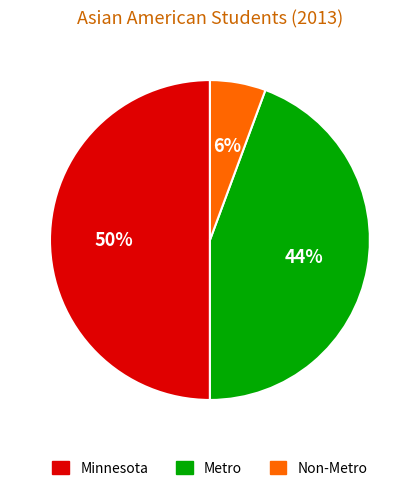

How many slices are in this pie chart?

3